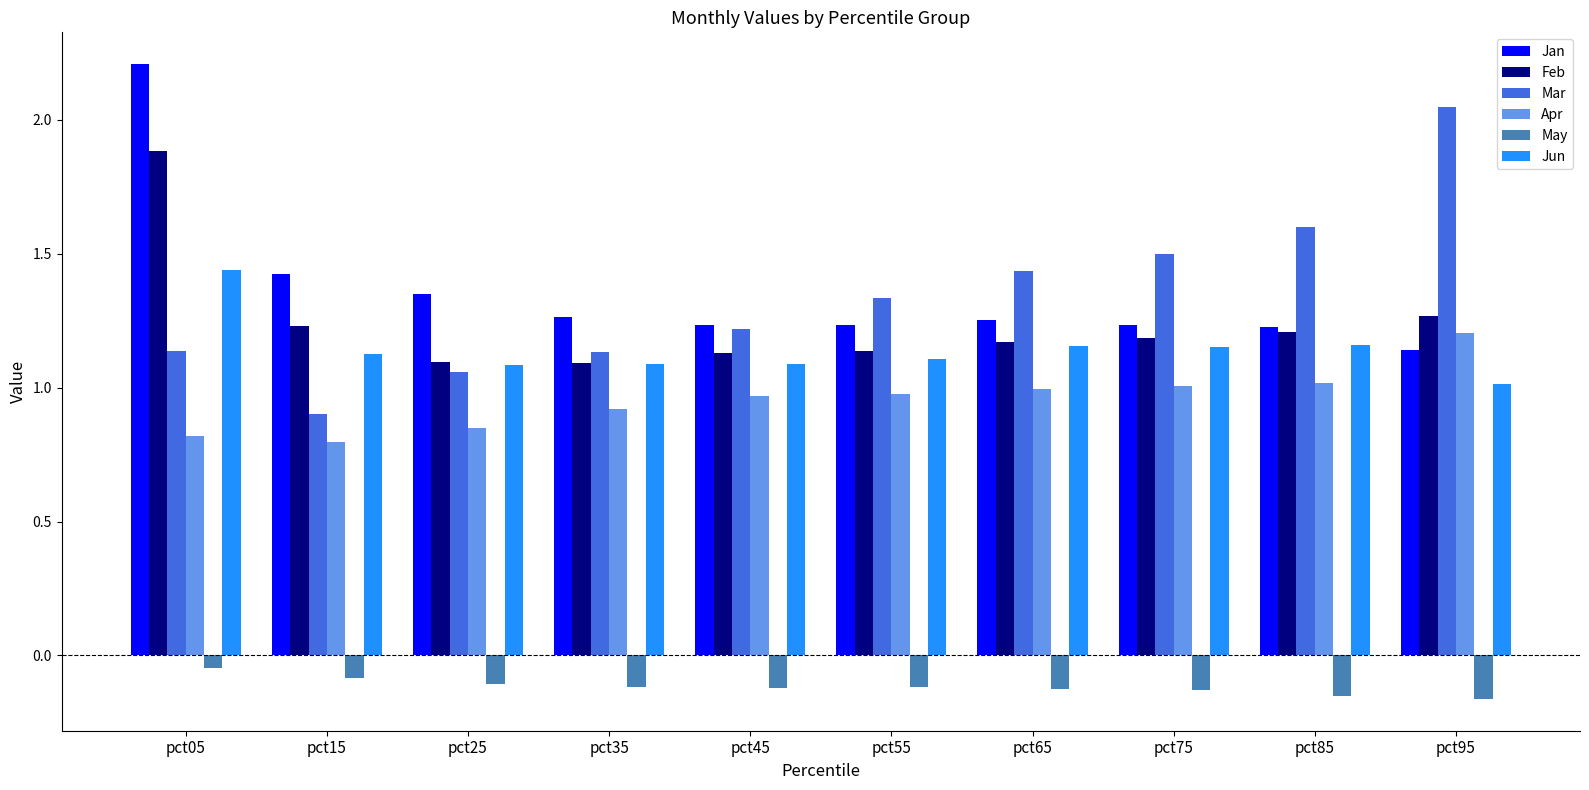

True or false: May has a value of -0.1 at pct75.

True